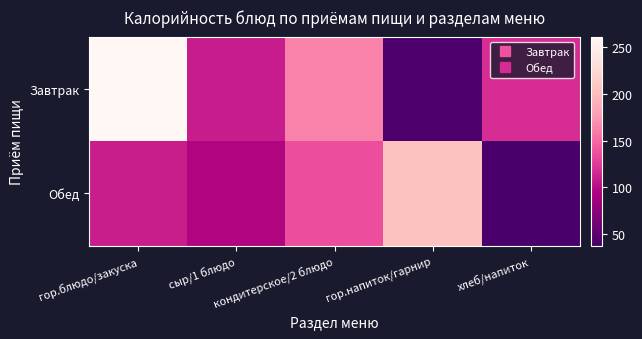

Rank the series by their average value, from lowest to highest.

Обед, Завтрак